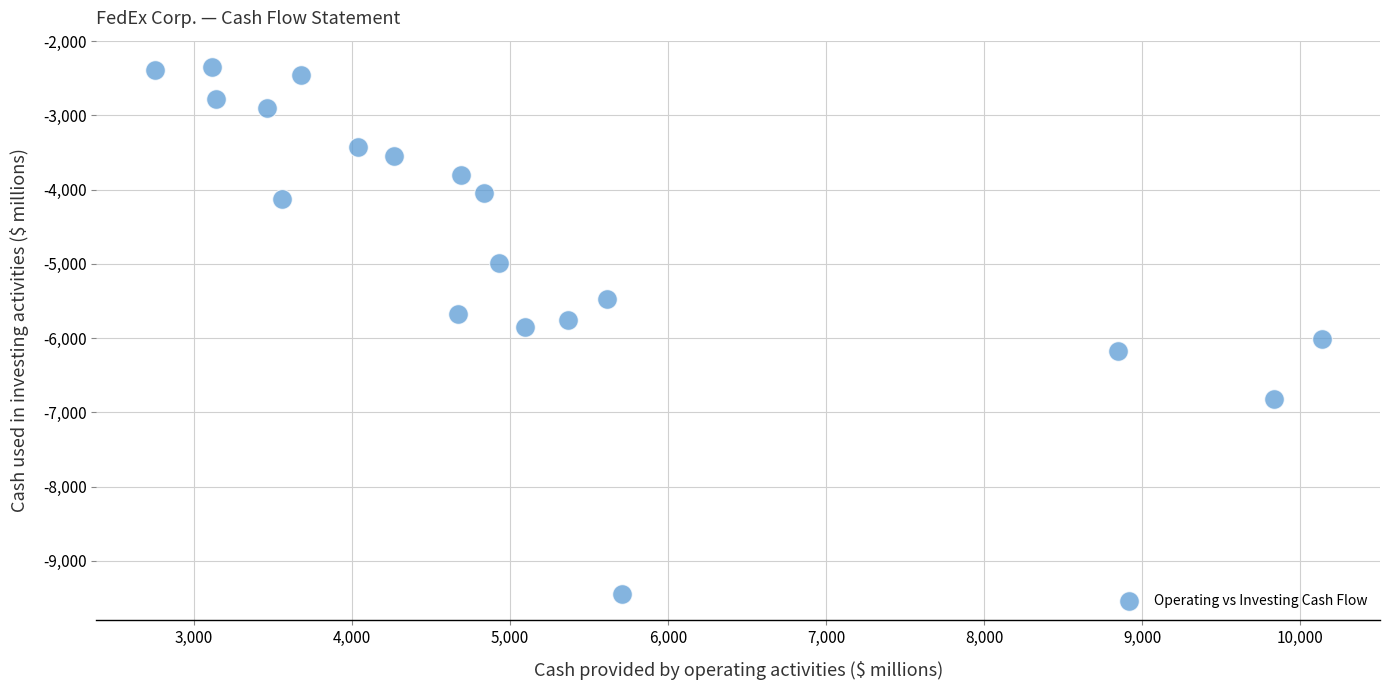

What is the range of Y values (max minus min)?

7098